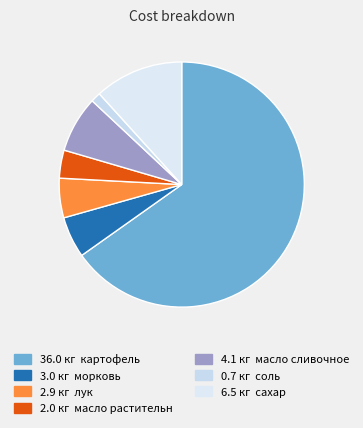

How many slices are in this pie chart?

7